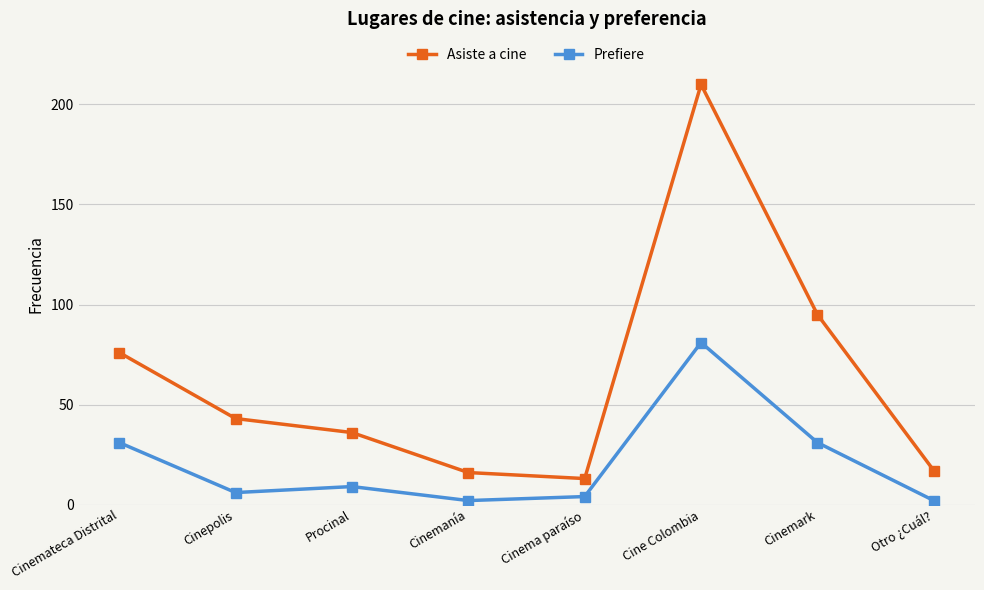

How many lines are shown in the chart?

2